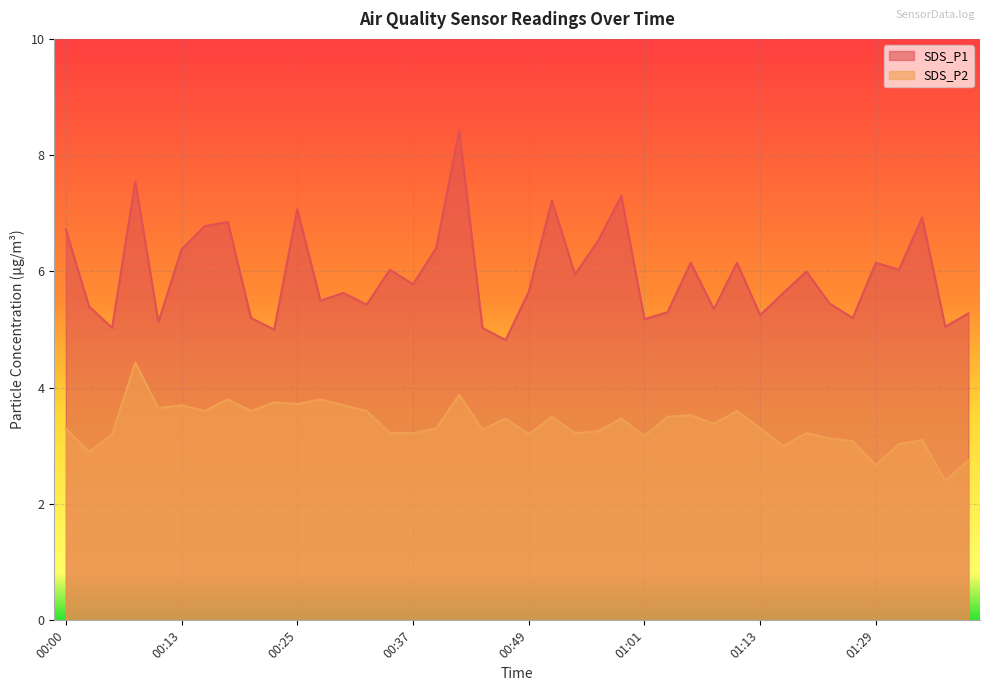

Which category has the highest value in the SDS_P1 series?

00:42